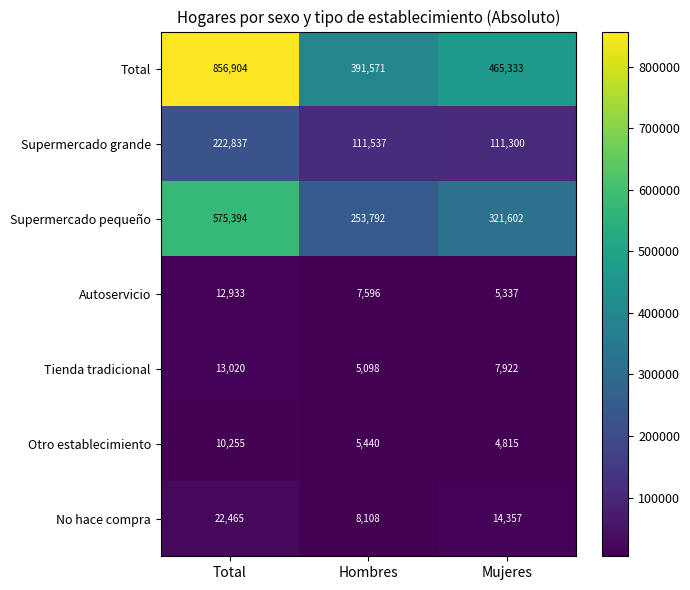

What is the approximate value of Total at Total?

856904